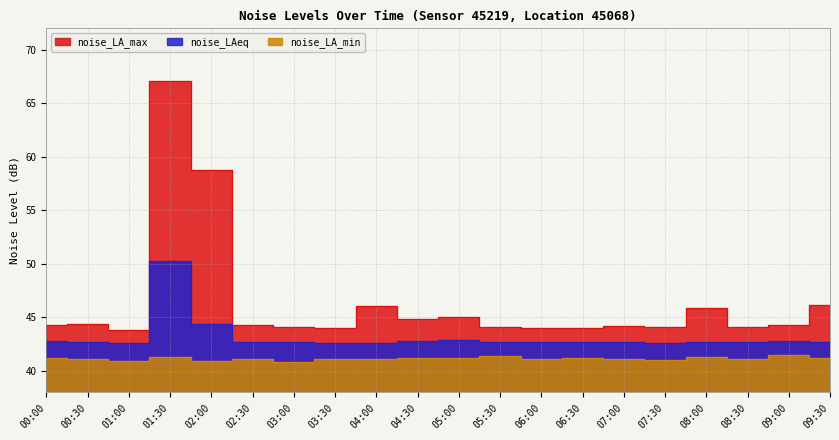

At which category does noise_LA_min reach its first local valley?

01:00